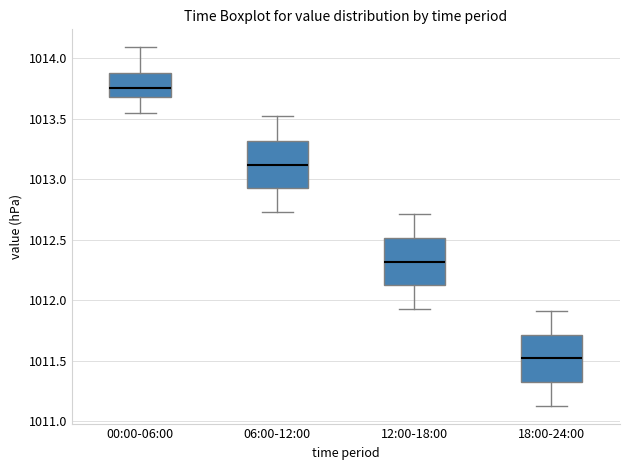

Reading left to right, read every box against the y-axis: the position of its median line, the range the box covers, and the ends of its whiskers. The values are not printed on the chart, so give them approximately, as read against the axis.

00:00-06:00: median 1013.75, box 1013.70 to 1013.90, whiskers 1013.55 to 1014.10
06:00-12:00: median 1013.10, box 1012.95 to 1013.30, whiskers 1012.75 to 1013.50
12:00-18:00: median 1012.30, box 1012.15 to 1012.50, whiskers 1011.95 to 1012.70
18:00-24:00: median 1011.50, box 1011.35 to 1011.70, whiskers 1011.15 to 1011.90